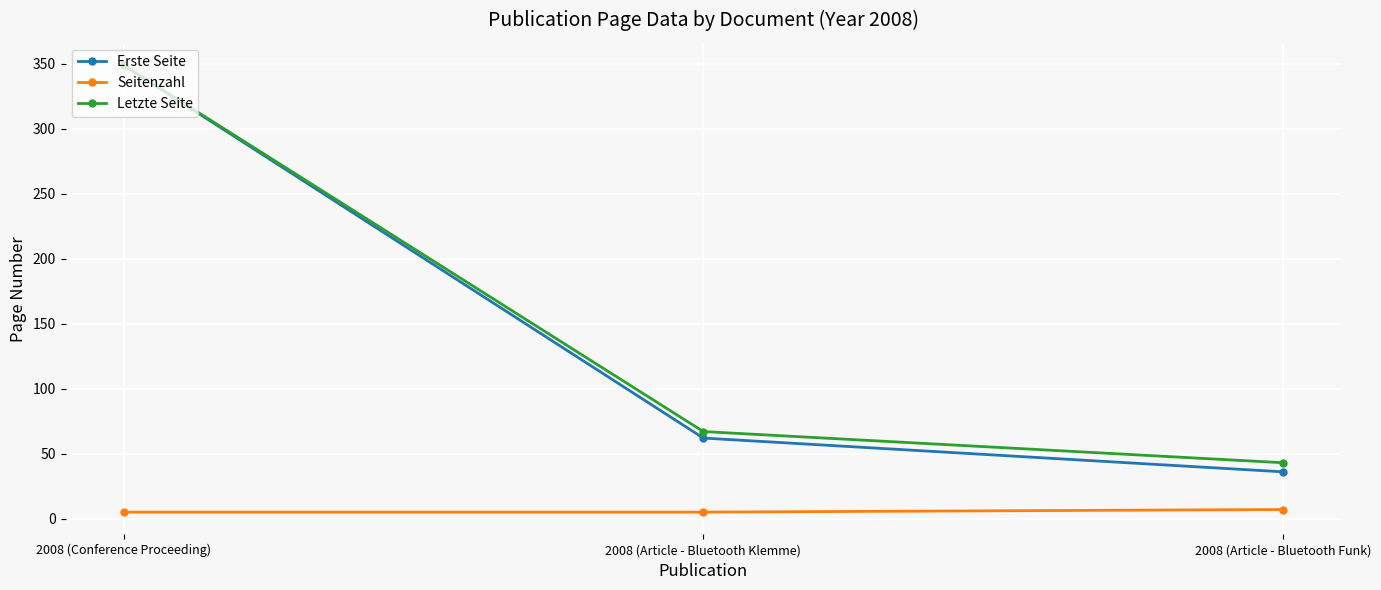

What is the value of the Letzte Seite point at the 1st from the left?

349